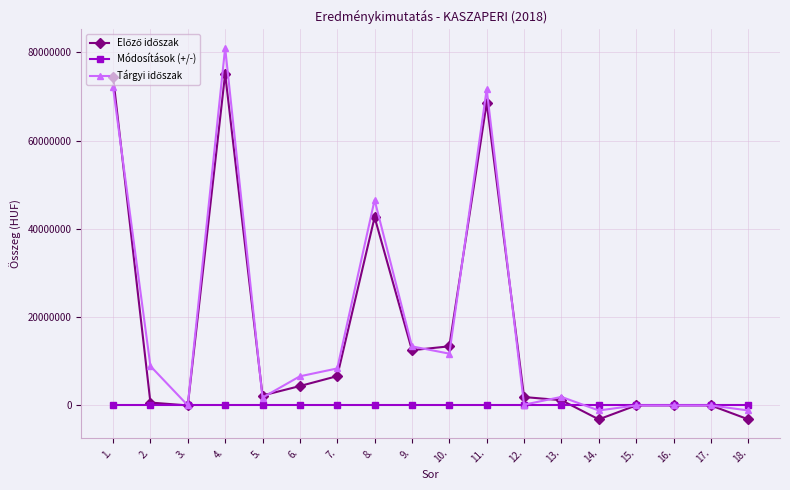

At how many categories does at least one series exceed 17130649?

4